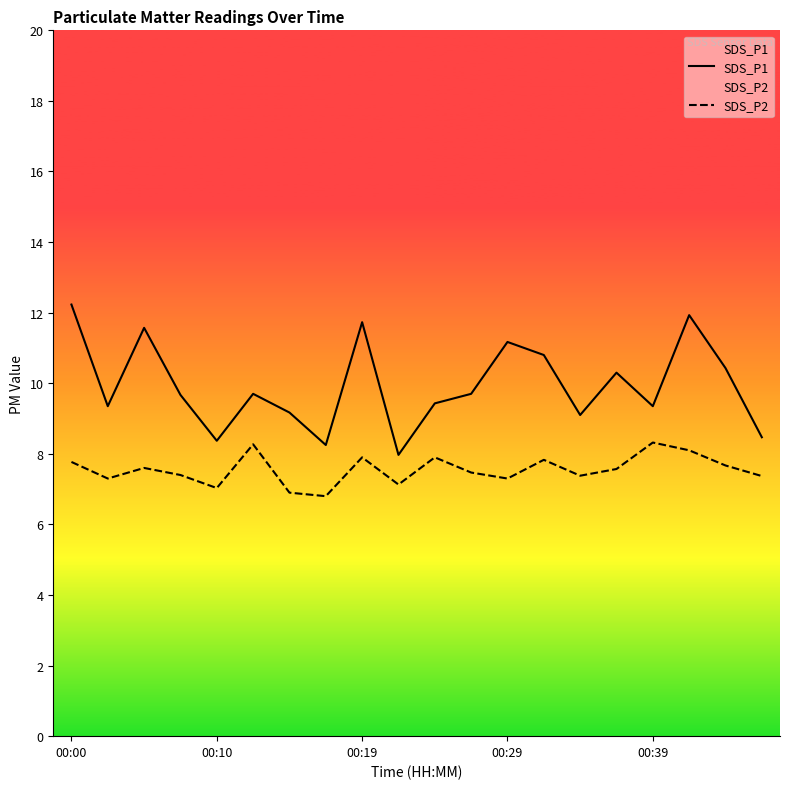

Does the chart display data point markers on the line(s)?

No